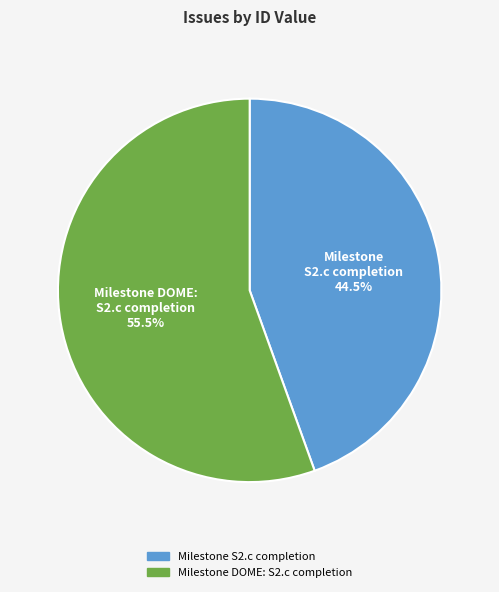

Count the number of slices in the pie.

2